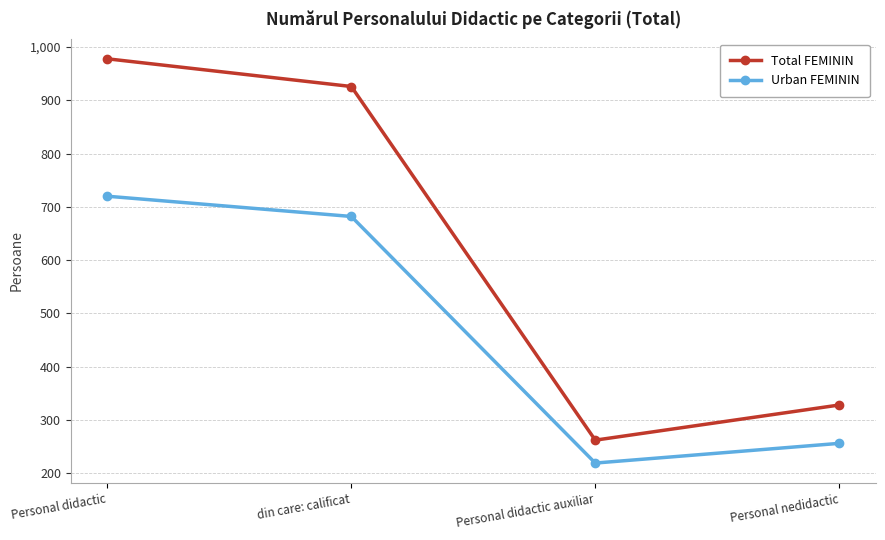

What is the maximum value shown in the chart?

978